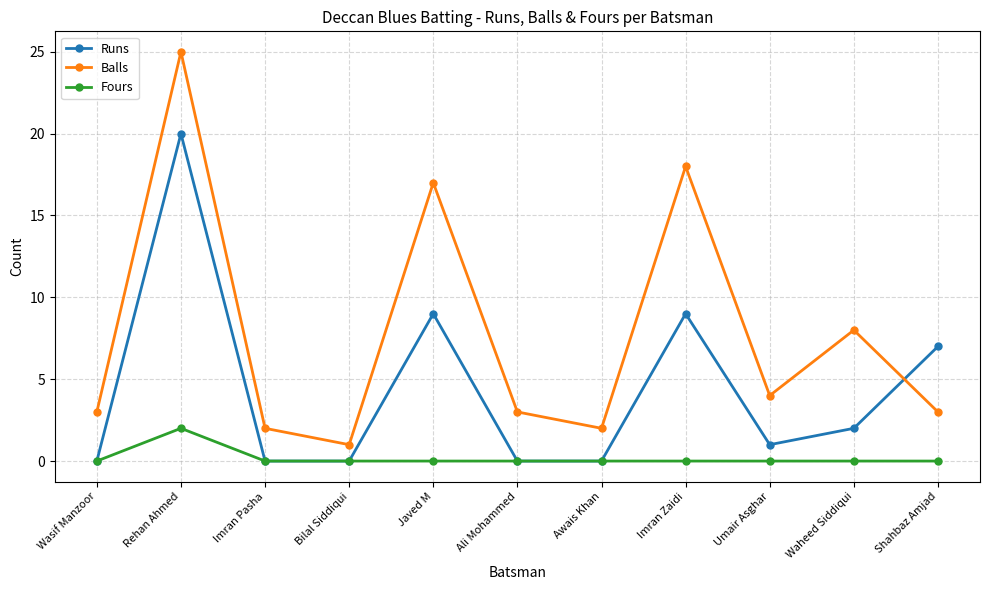

What are all the series names shown in the legend?

Runs, Balls, Fours